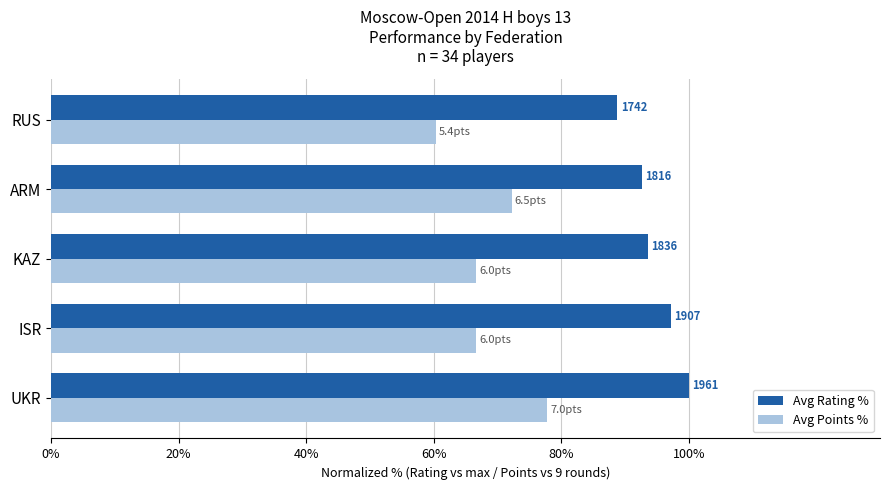

Which series has the widest spread of values?

Avg Points %